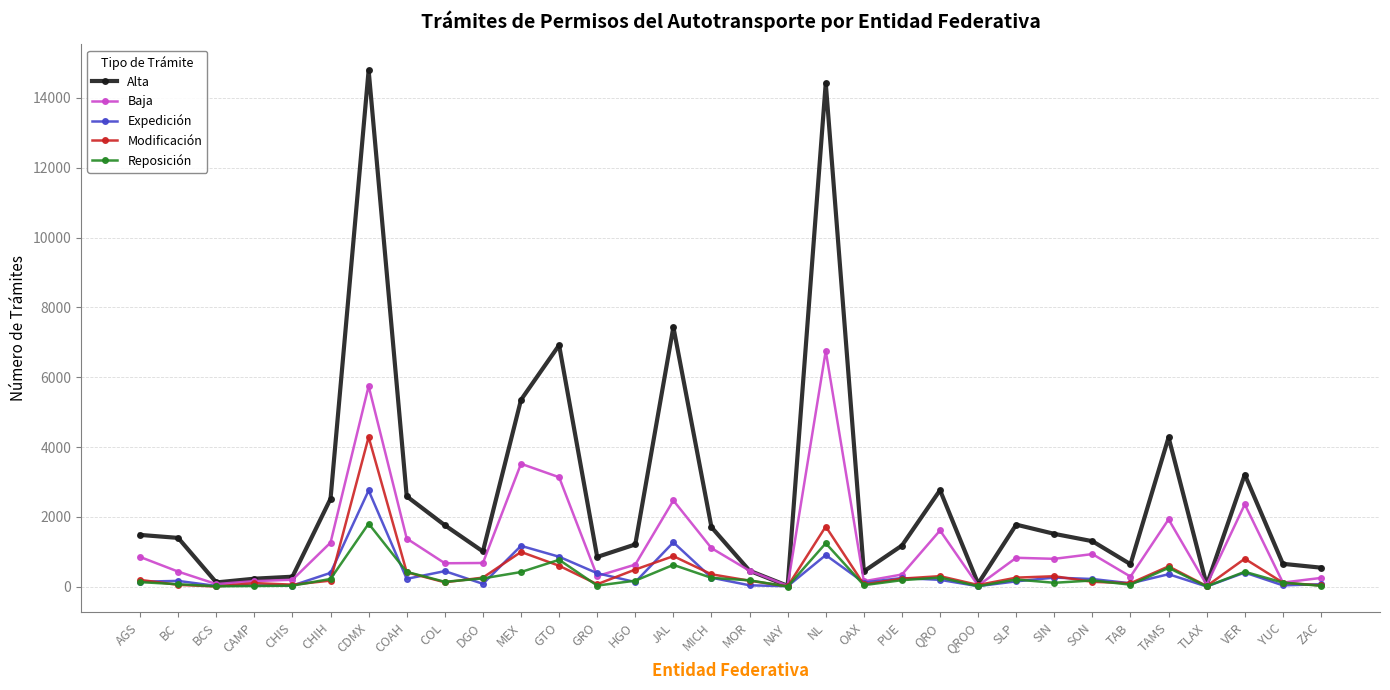

At which category does the chart reach its peak across all series?

CDMX